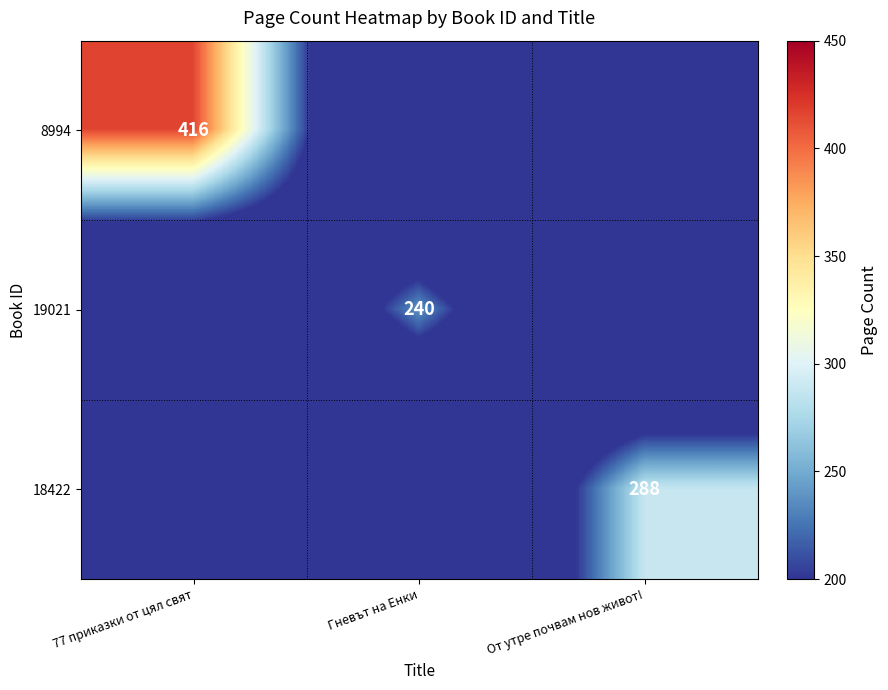

What is the spread (max minus min) of values at 77 приказки от цял свят?

416